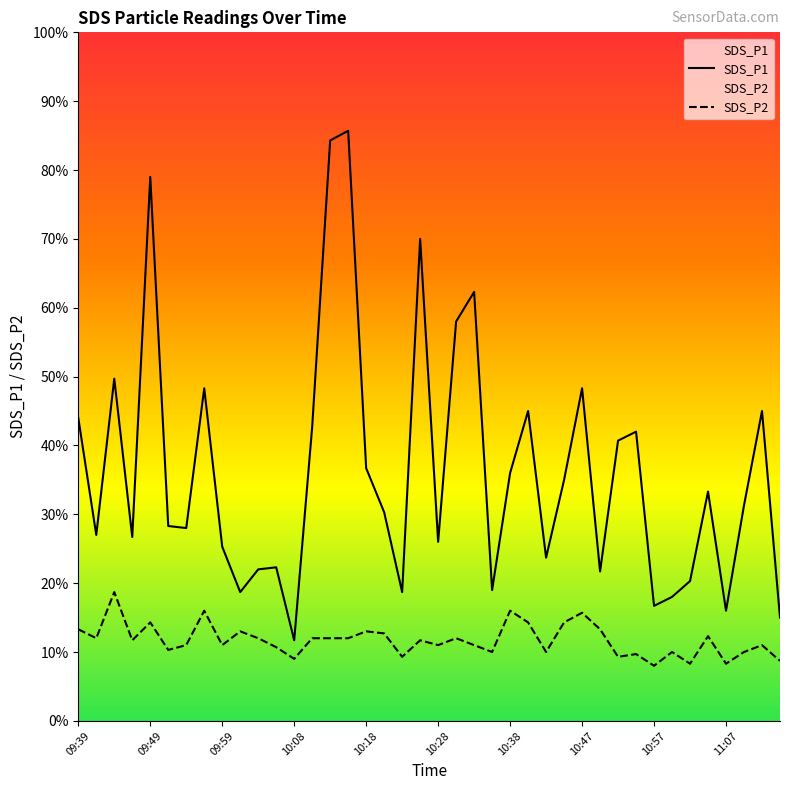

How many values in the SDS_P2 series exceed 1?

28